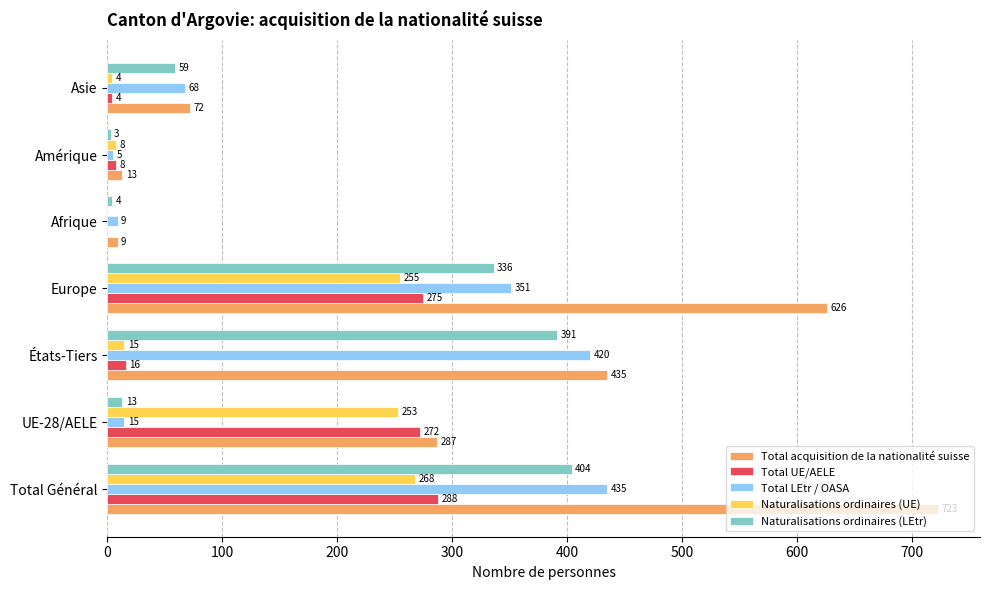

What is the greatest value displayed?

723